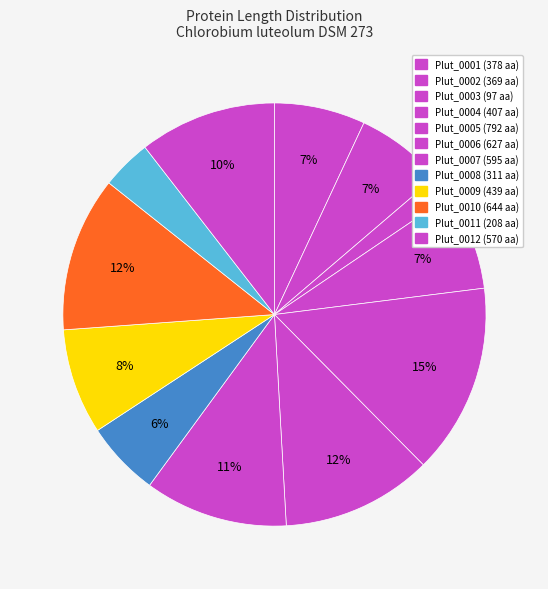

True or false: Plut_0009 accounts for 17% of the total.

False